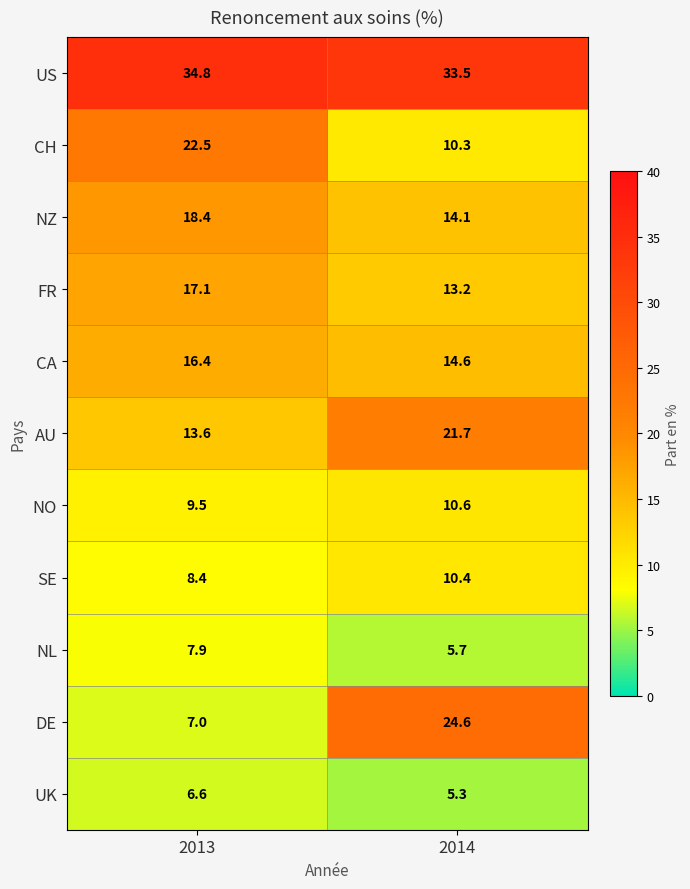

What is the smallest value displayed?

5.3